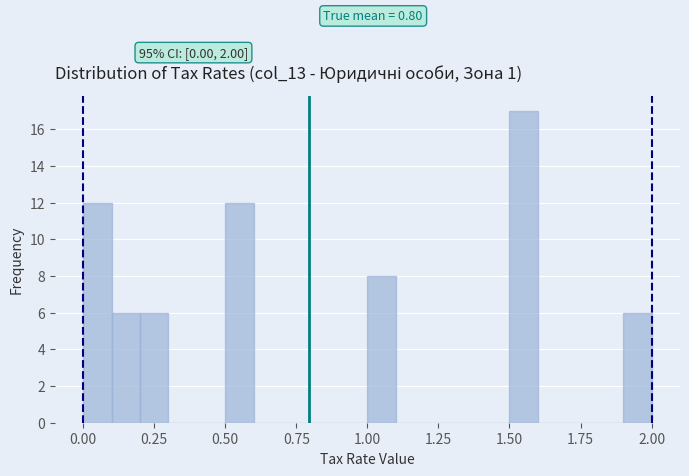

Around what value on the x-axis is the tallest bar? Give the approximate position of its centre, as read against the axis.

1.55